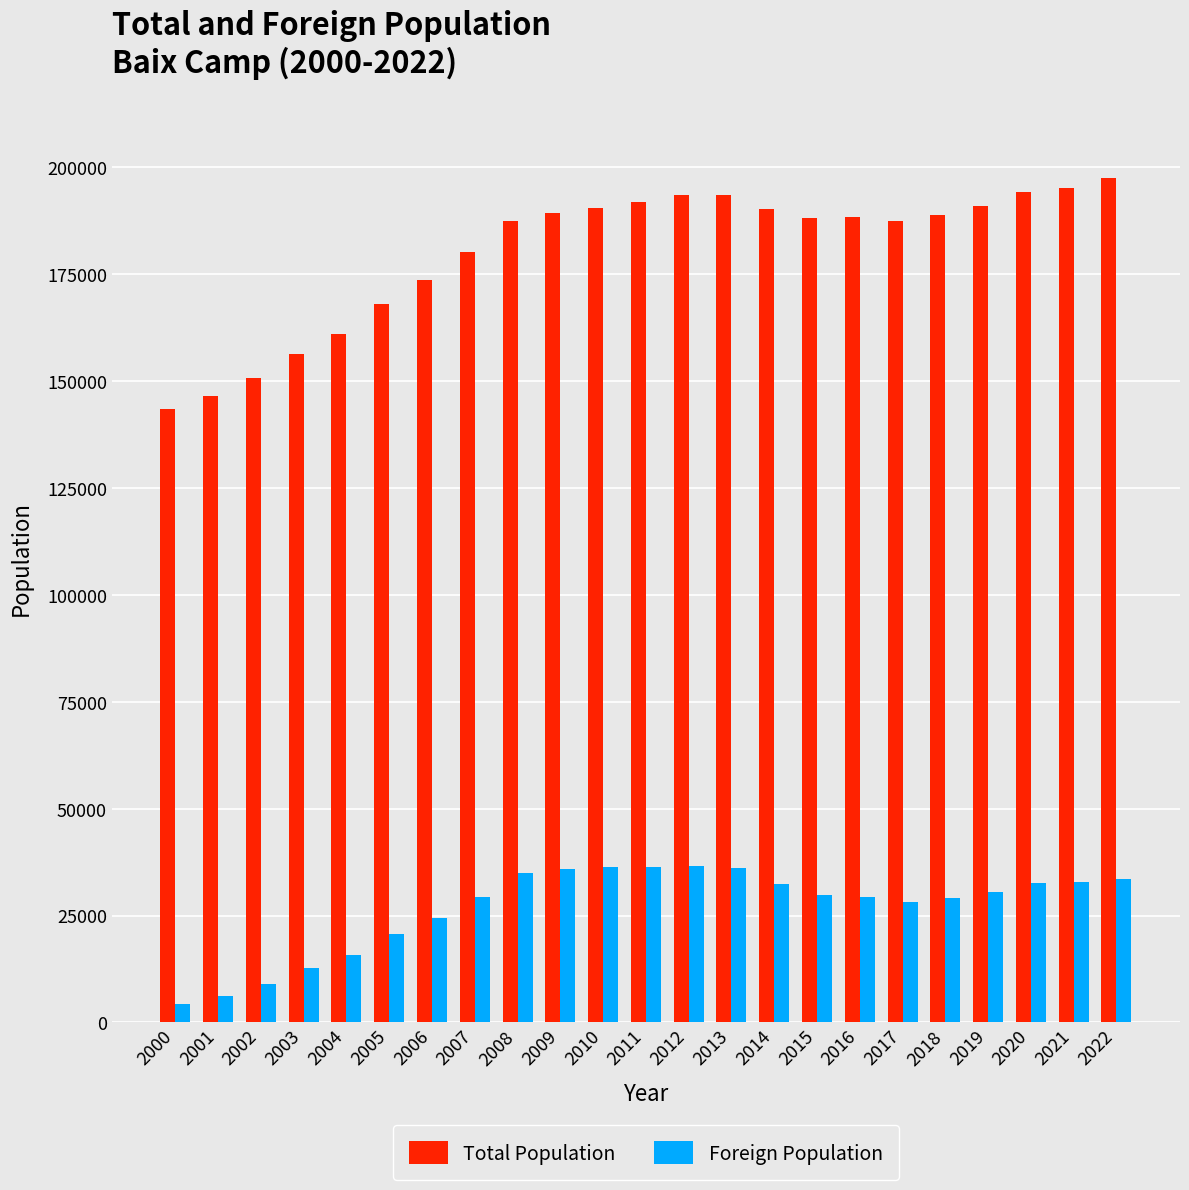

At how many categories does at least one series exceed 102436?

23